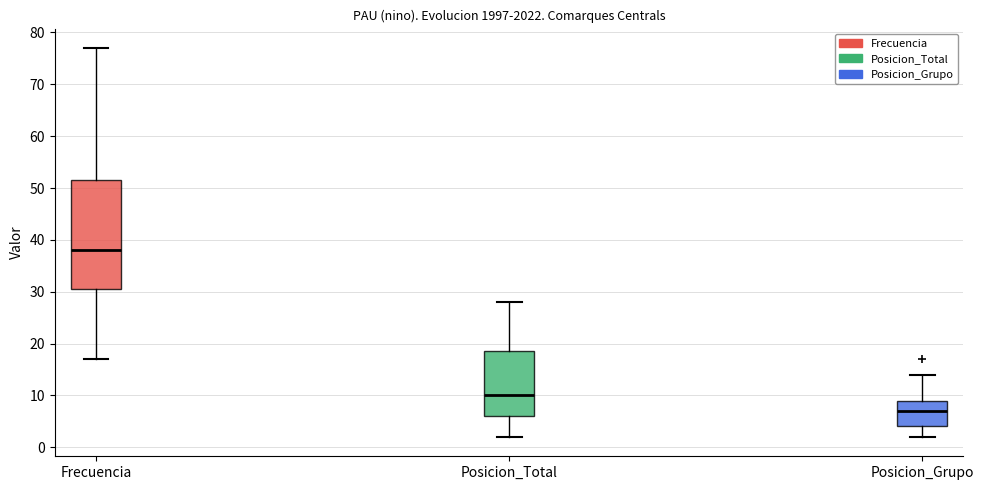

Which box's median line is the lowest?

Posicion_Grupo